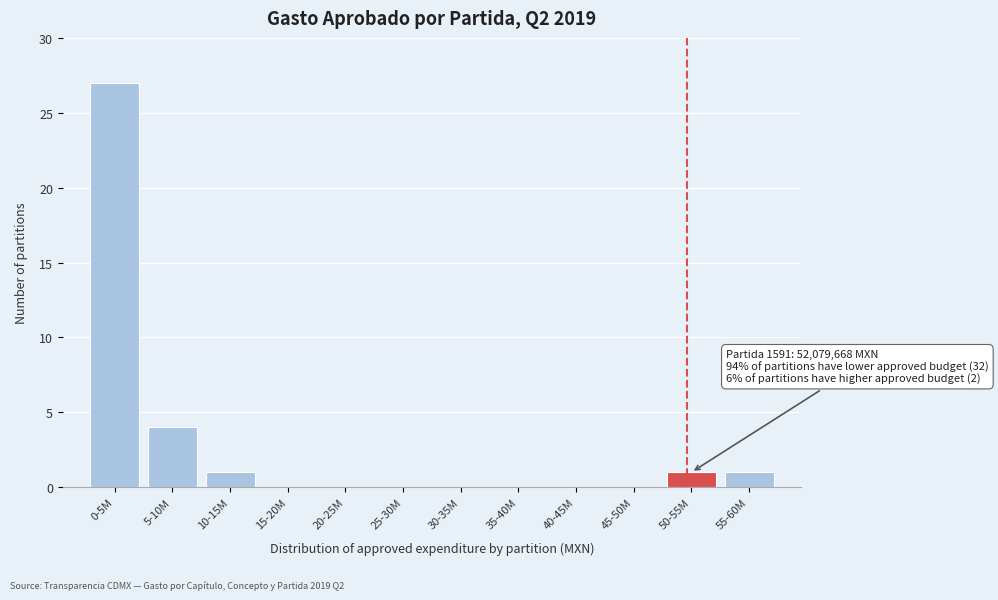

Reading left to right, transcribe all the data shown in this chart.

0-5M=27	5-10M=4	10-15M=1	15-20M=0	20-25M=0	25-30M=0	30-35M=0	35-40M=0	40-45M=0	45-50M=0	50-55M=1	55-60M=1